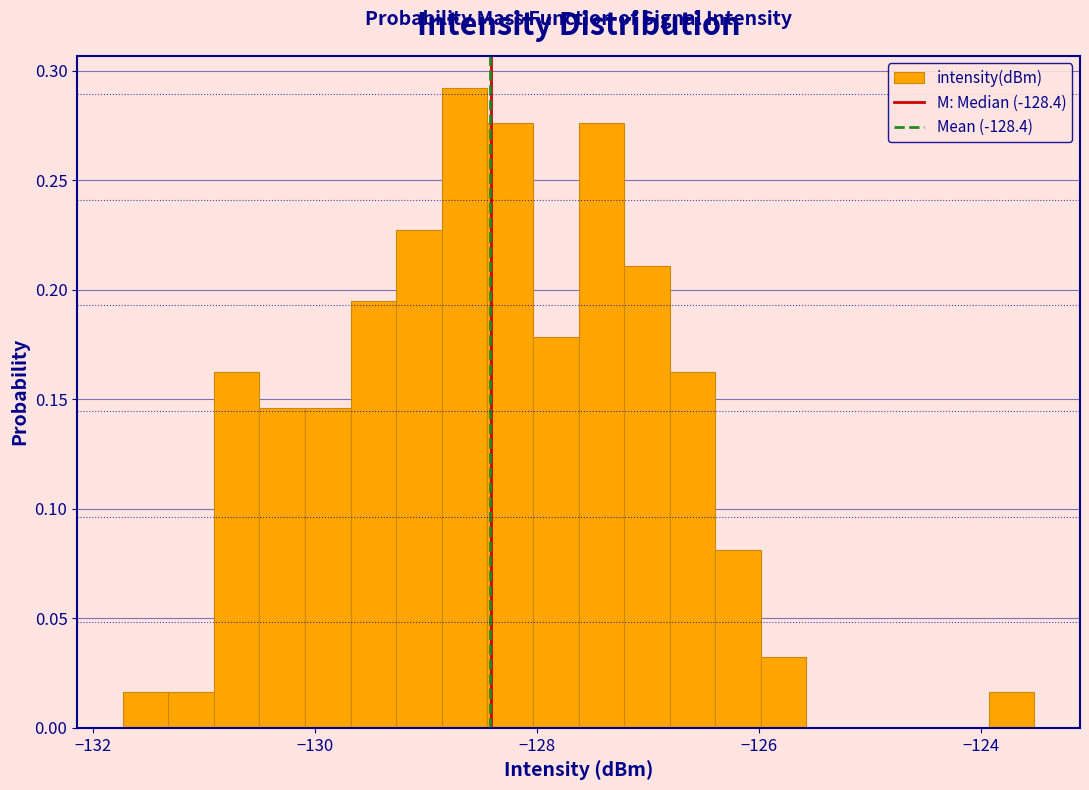

Read against the x-axis, roughly where is the centre of the tallest bar?

-128.6